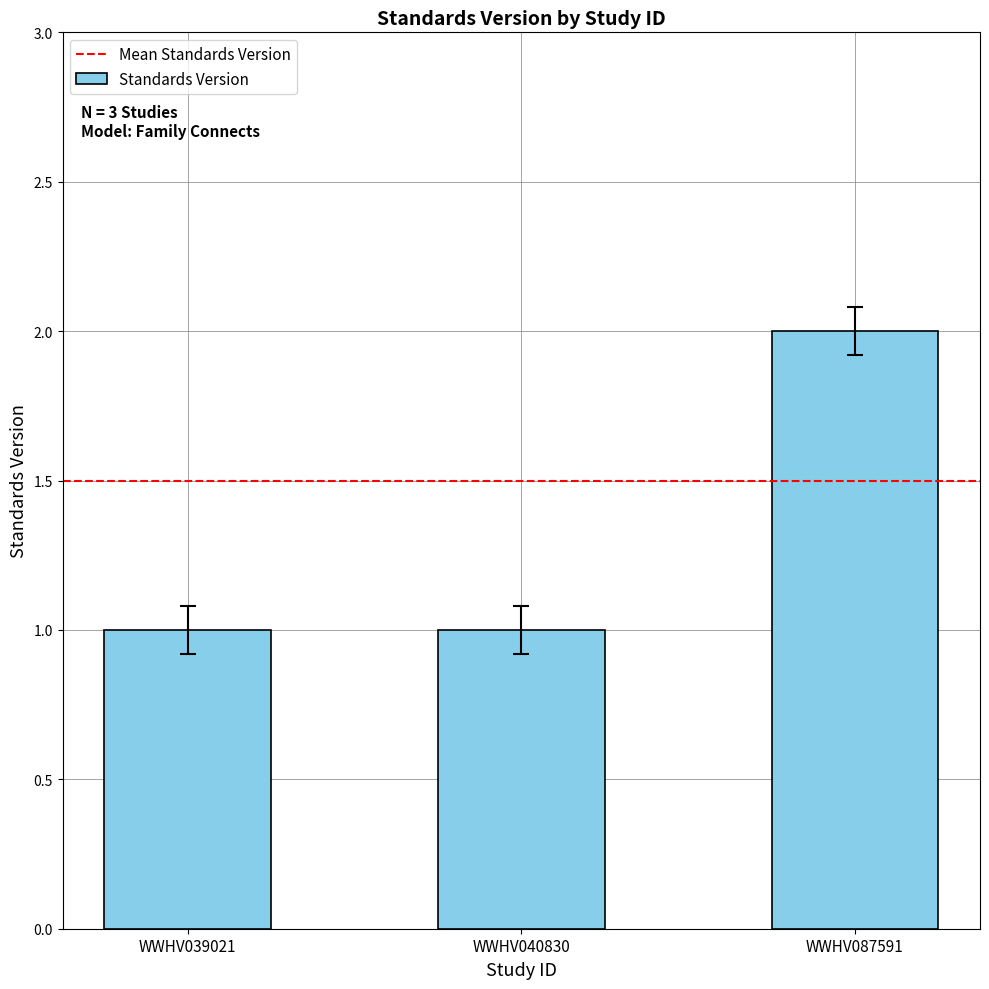

Count the number of data series in this chart.

1